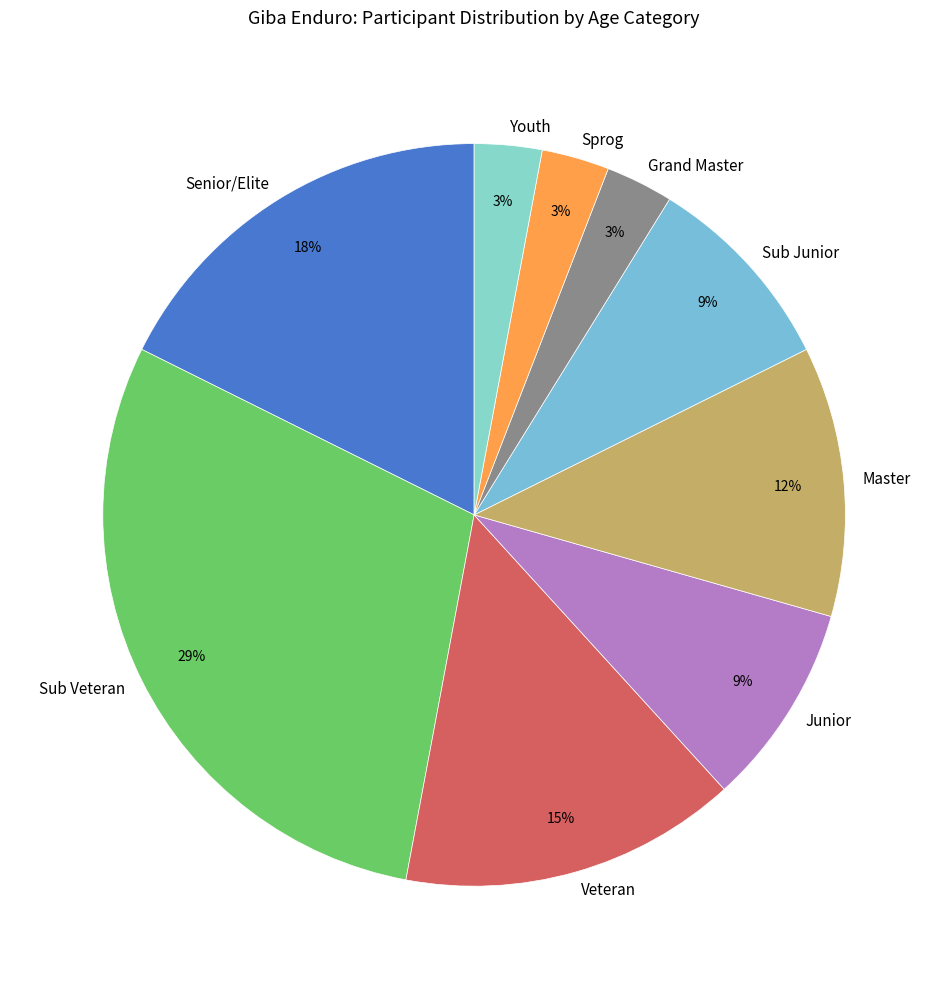

To the nearest percent, what portion does Sub Veteran represent?

29%